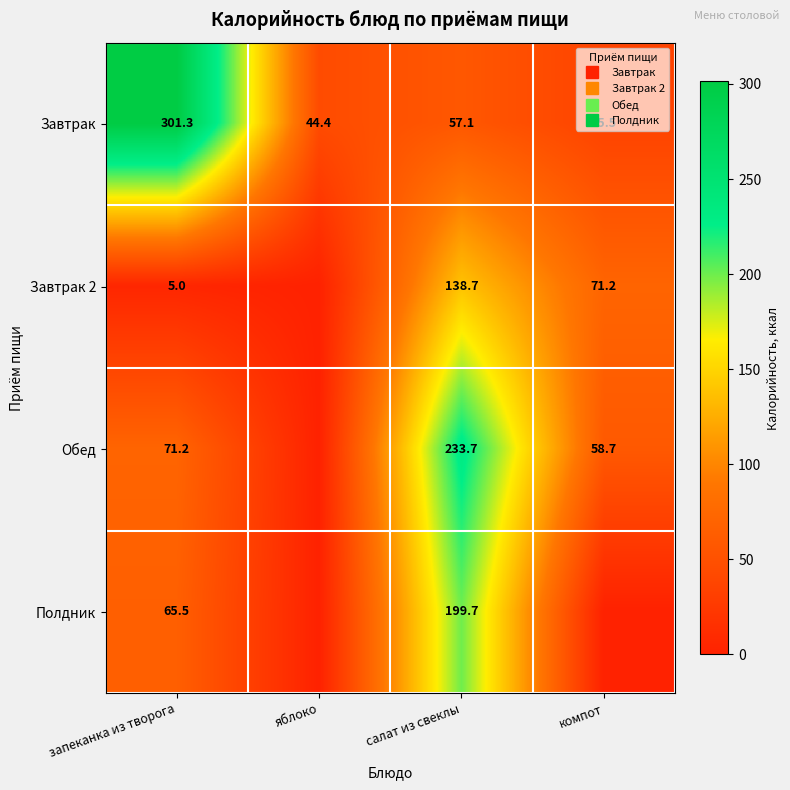

Where is Полдник nearest to the value 99?

запеканка из творога